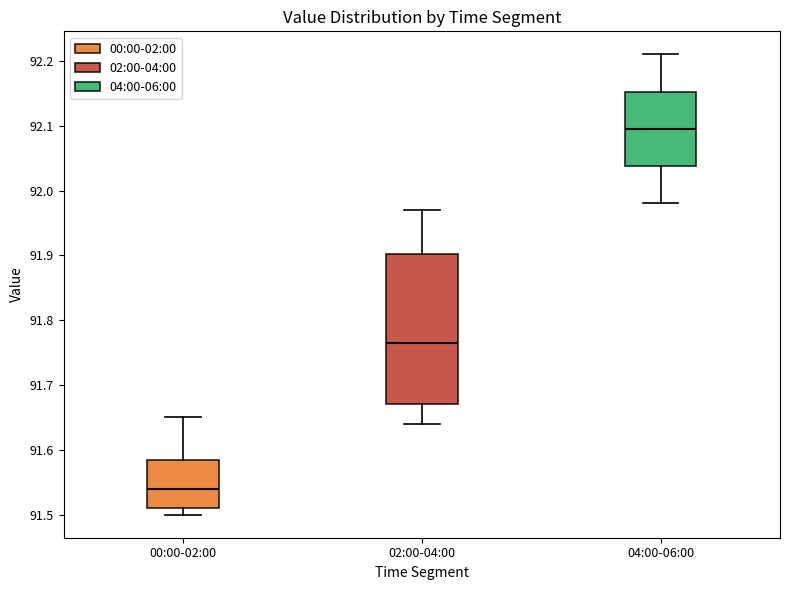

Reading left to right, transcribe this box plot: for each box, give where its median line is, the range the box spans, and where its two whiskers end, as read against the y-axis. The values are not printed on the chart, so give them approximately, as read against the axis.

00:00-02:00: median 91.54, box 91.51 to 91.59, whiskers 91.50 to 91.65
02:00-04:00: median 91.77, box 91.67 to 91.90, whiskers 91.64 to 91.97
04:00-06:00: median 92.10, box 92.04 to 92.15, whiskers 91.98 to 92.21